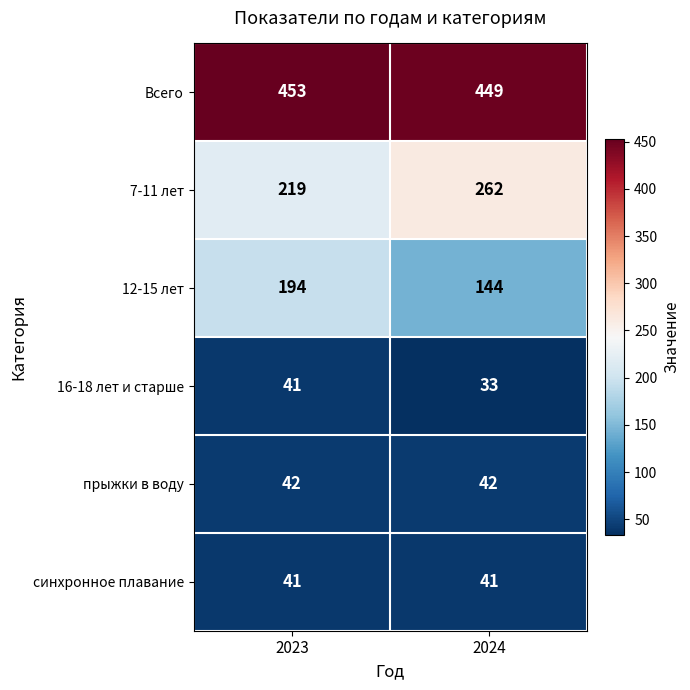

At how many categories does at least one series exceed 72?

2